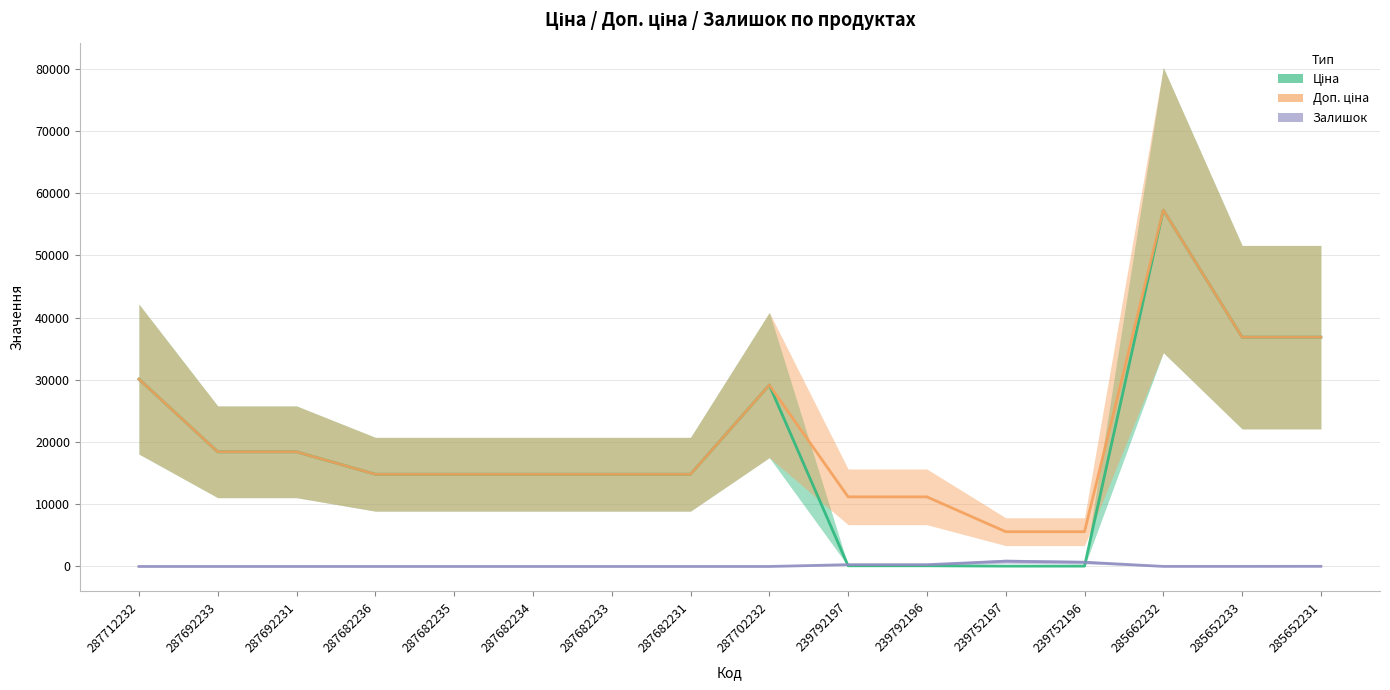

At which label does Ціна reach its minimum?

239752197